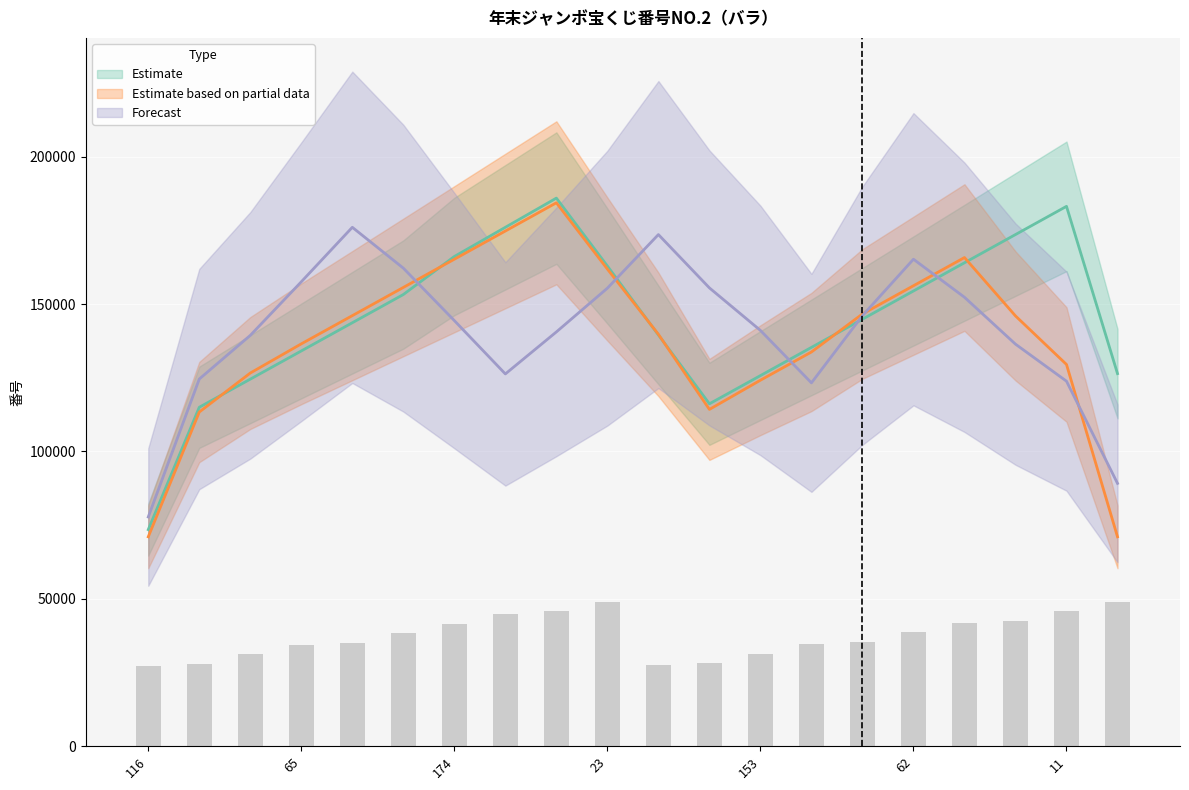

At 195, list the series in order from largest to smallest.

Forecast, Estimate, Estimate based on partial data